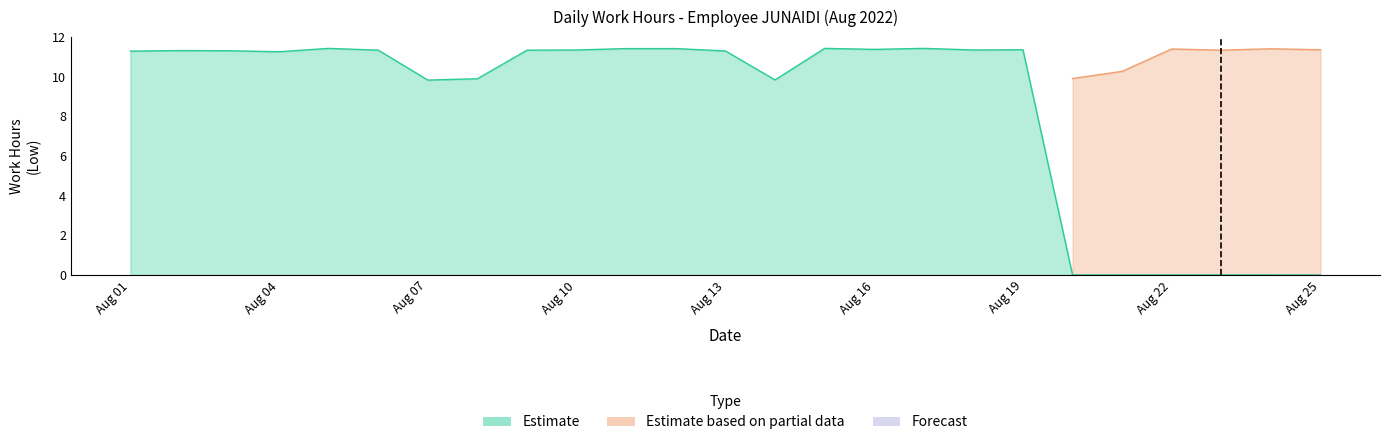

What is the difference between the maximum and minimum values in the Estimate series?

1.6